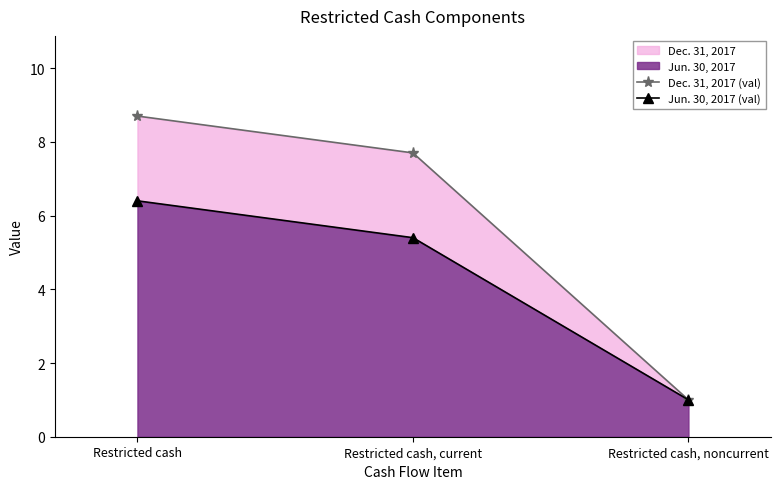

At which category is the sum across all series the highest?

Restricted cash